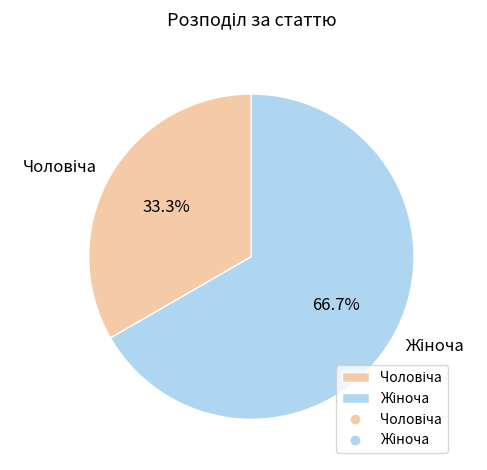

Count the number of slices in the pie.

2